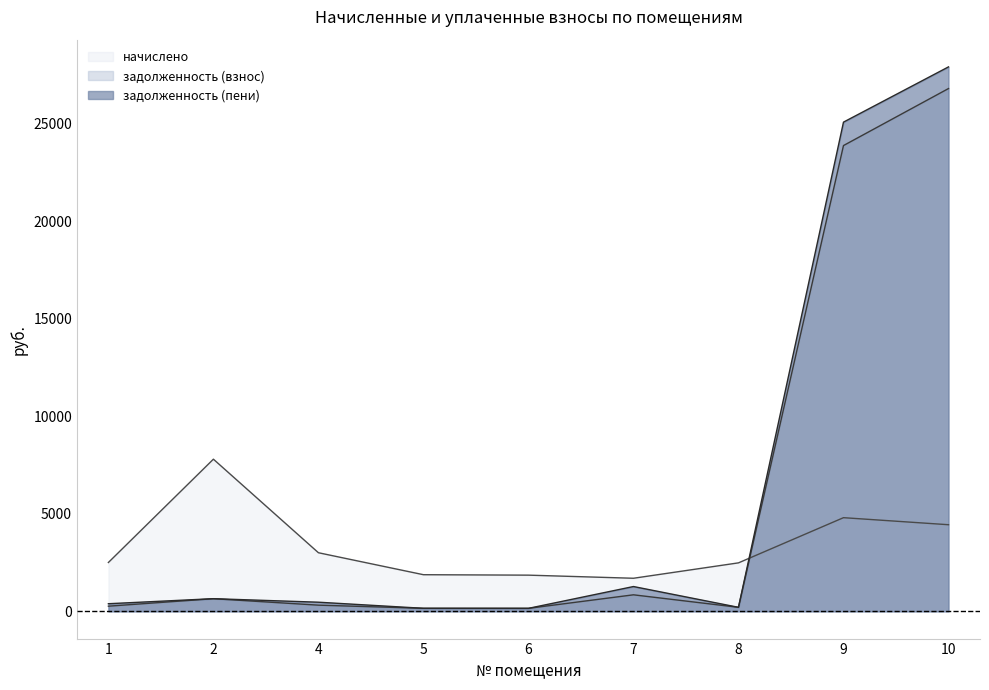

At which category does задолженность (пени) reach its first local peak?

2